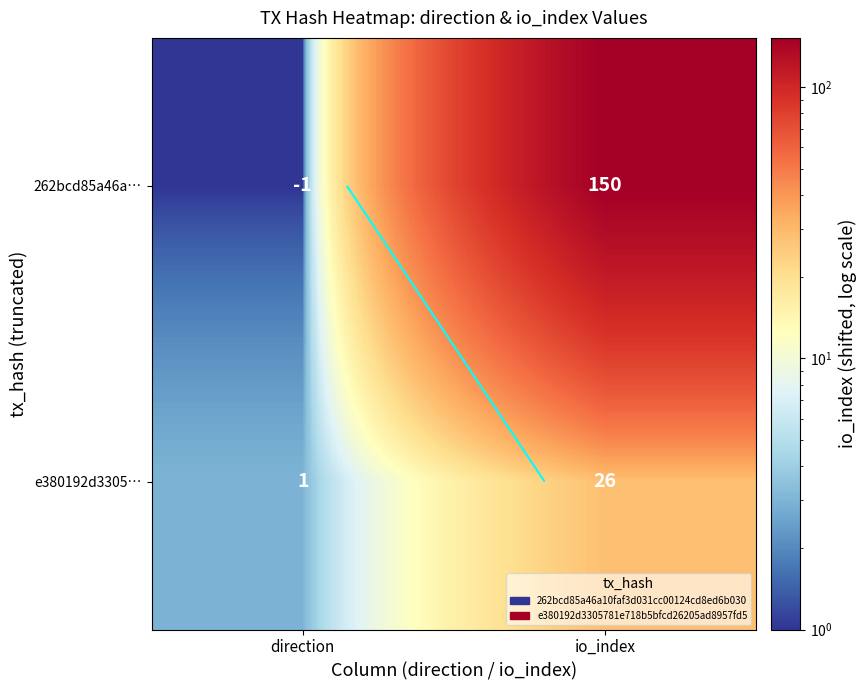

Between direction and io_index, which series saw the biggest shift?

262bcd85a46a…